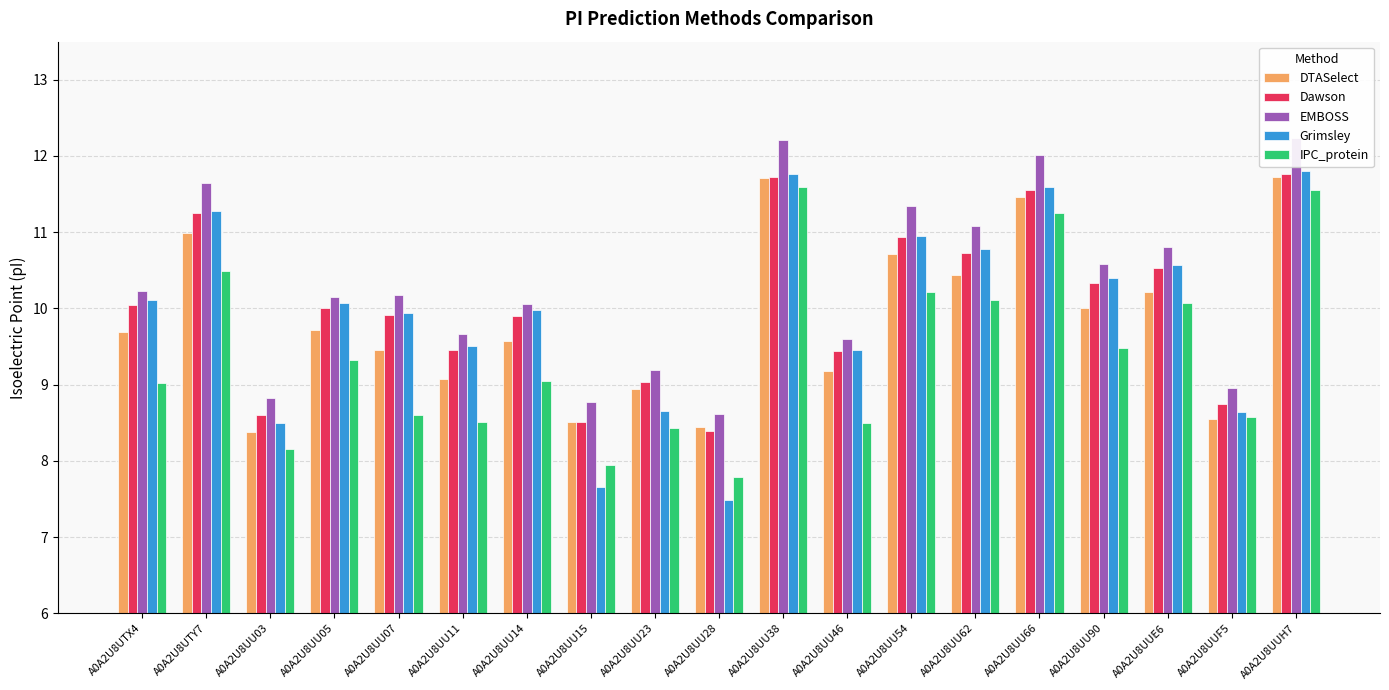

At A0A2U8UU03, list the series in order from smallest to largest.

IPC_protein, DTASelect, Grimsley, Dawson, EMBOSS